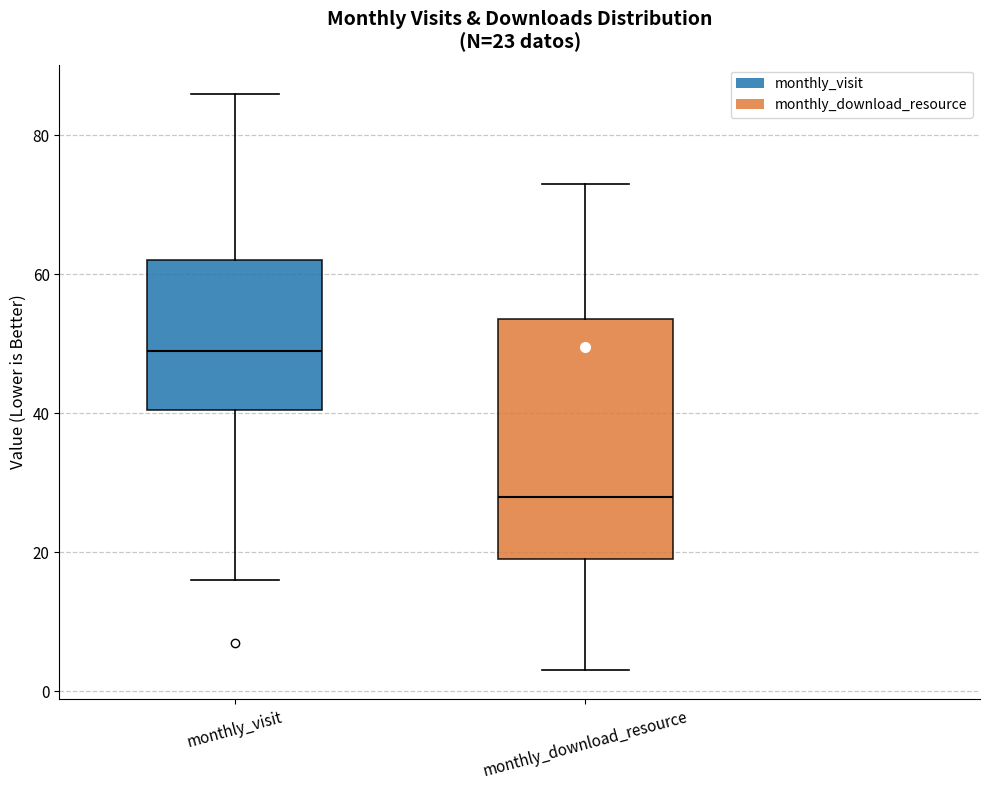

Comparing the boxes themselves (not the whiskers), which one is the tallest?

monthly_download_resource